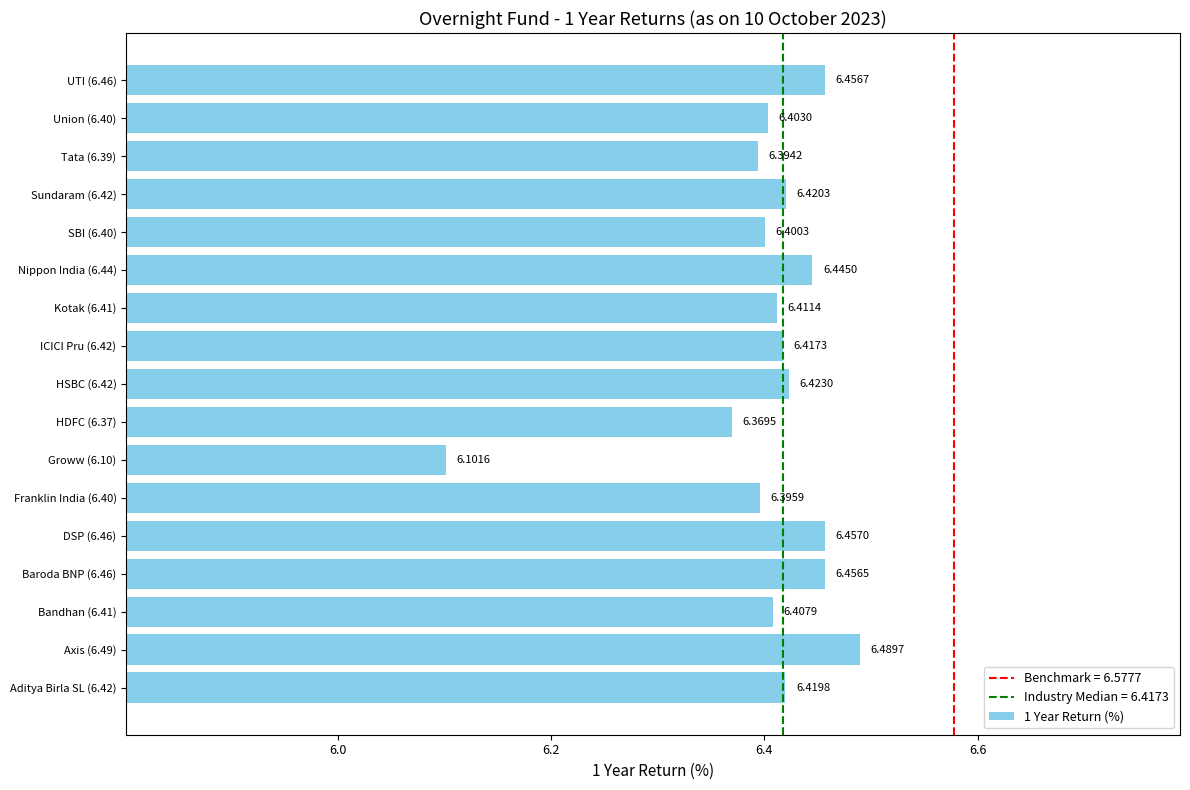

What is the sum of all values?

108.9